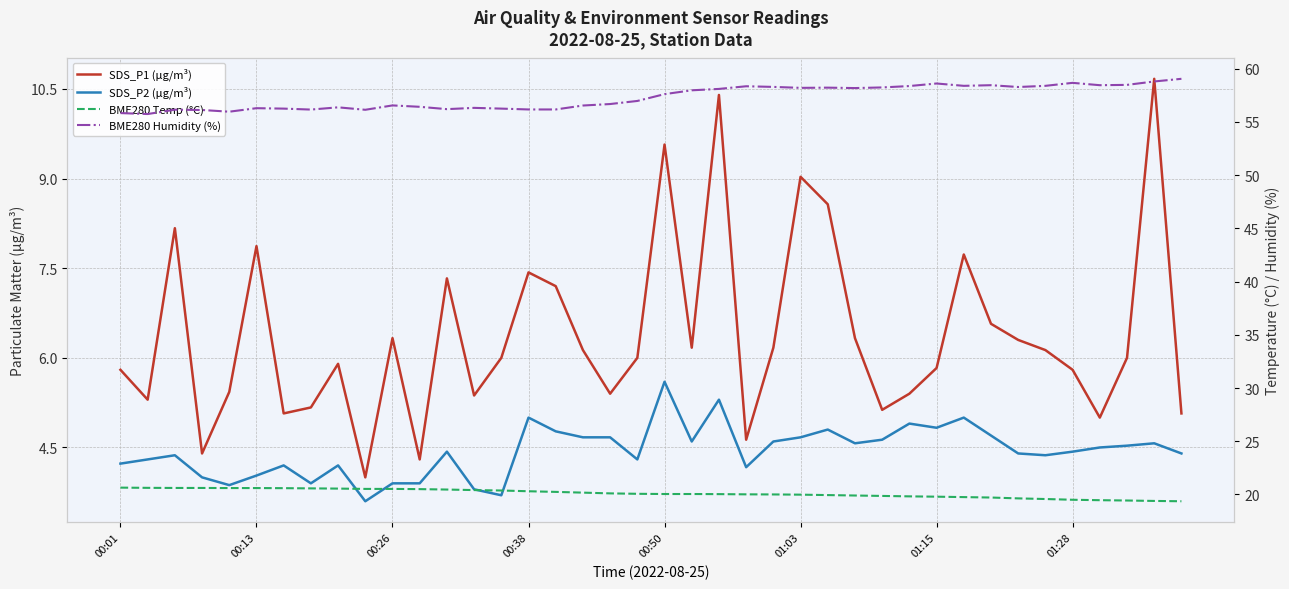

What is the difference between the highest and lowest values at 13?

52.5